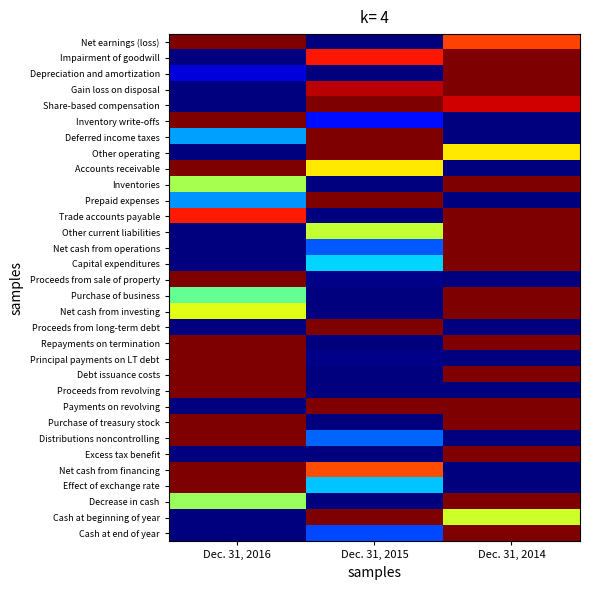

What is the total value across all series at Dec. 31, 2016?

15.7